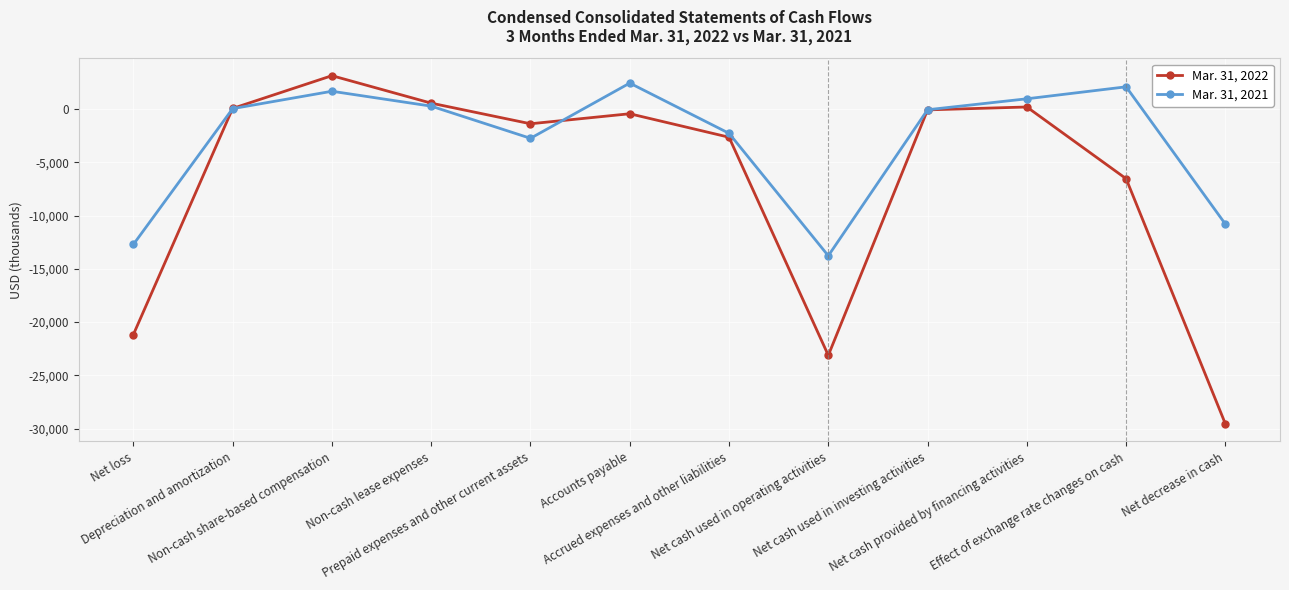

List the series in order of their peak value, lowest first.

Mar. 31, 2021, Mar. 31, 2022